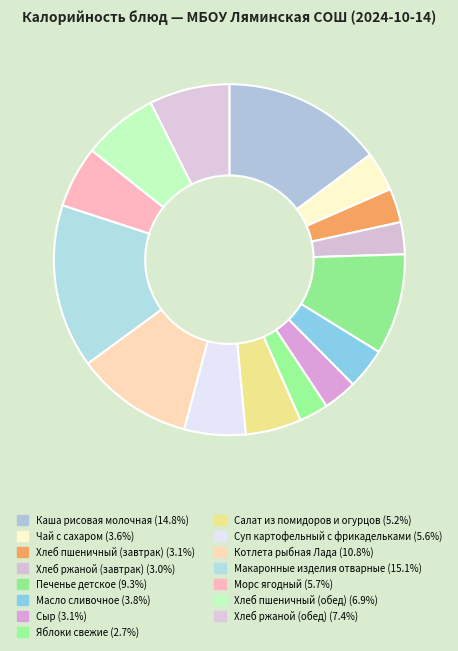

How many slices are in this pie chart?

15